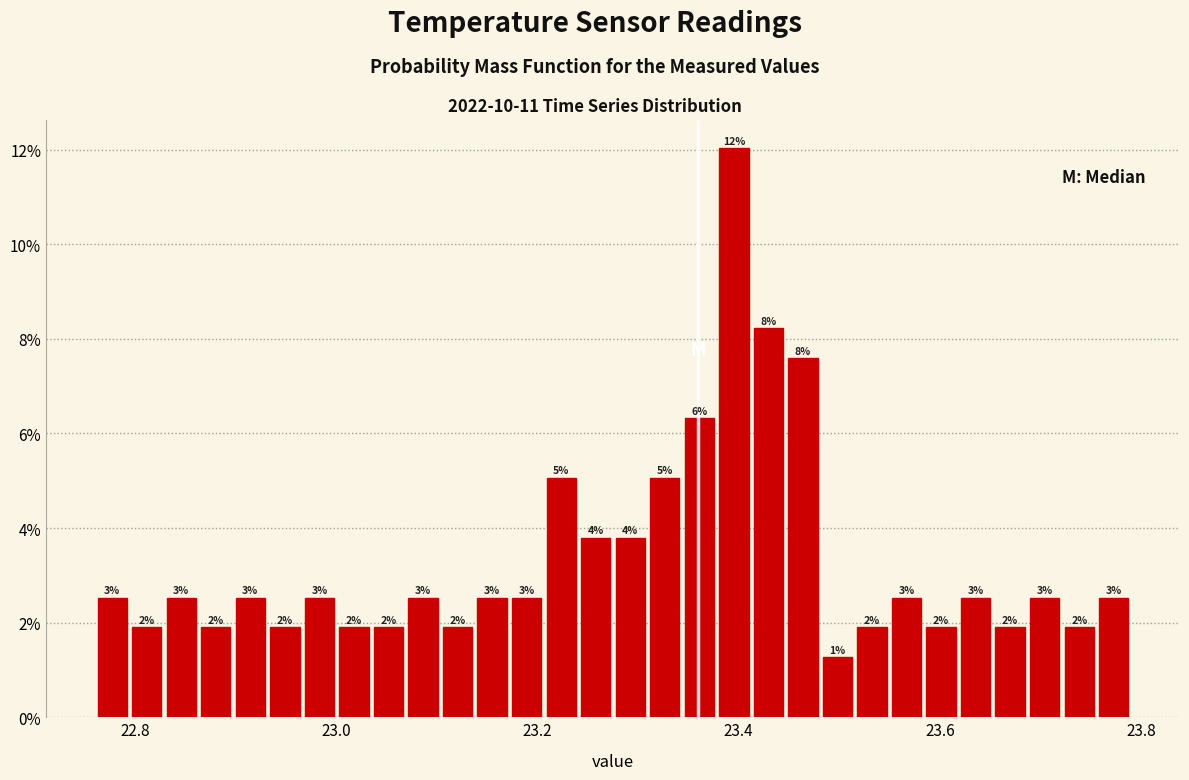

Around what value on the x-axis is the tallest bar? Give the approximate position of its centre, as read against the axis.

23.40